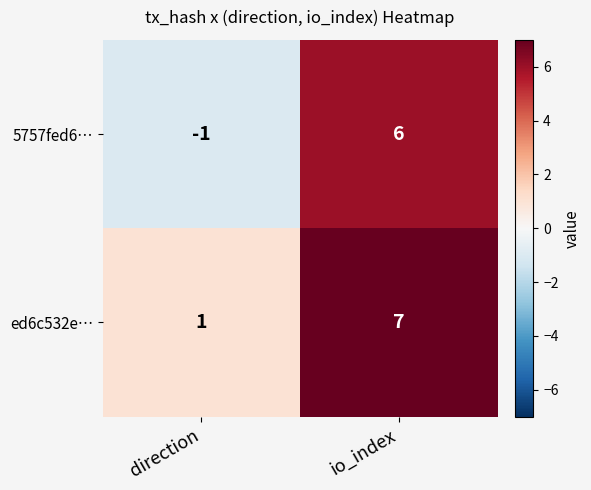

Reading left to right, extract all data points from this chart.

5757fed6…: direction=-1	io_index=6
ed6c532e…: direction=1	io_index=7